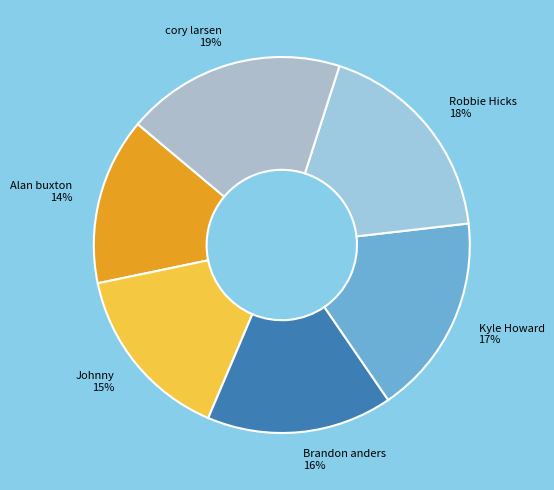

Is Brandon anders the majority of the pie?

No